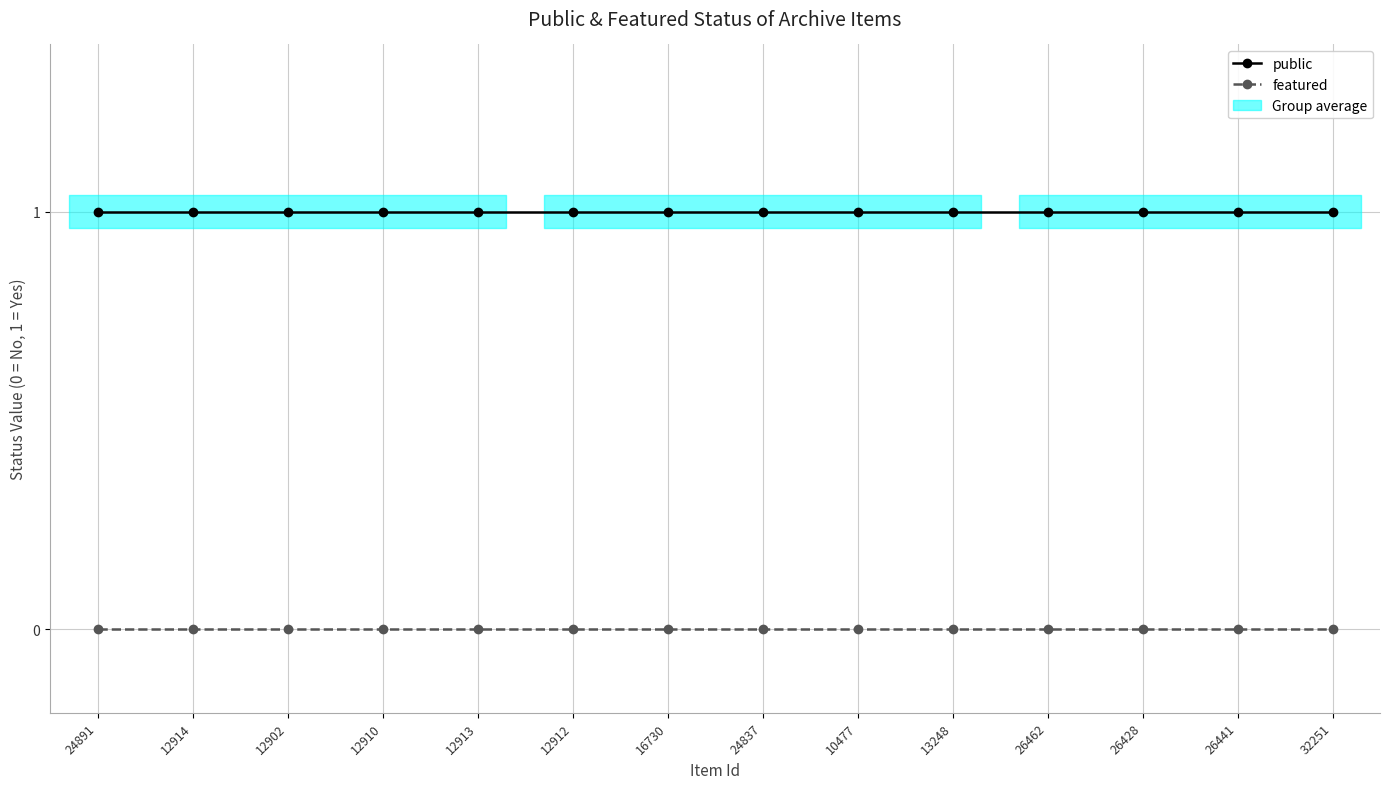

What is the label of the 6th point from the right?

10477